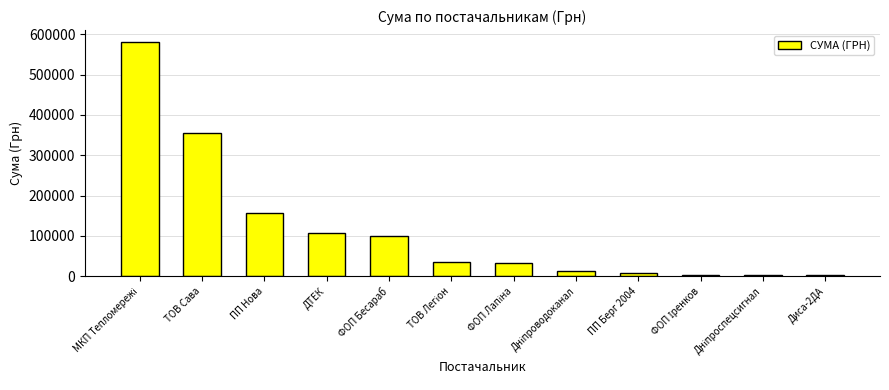

True or false: the data shows 45778.4 at ДТЕК.

False